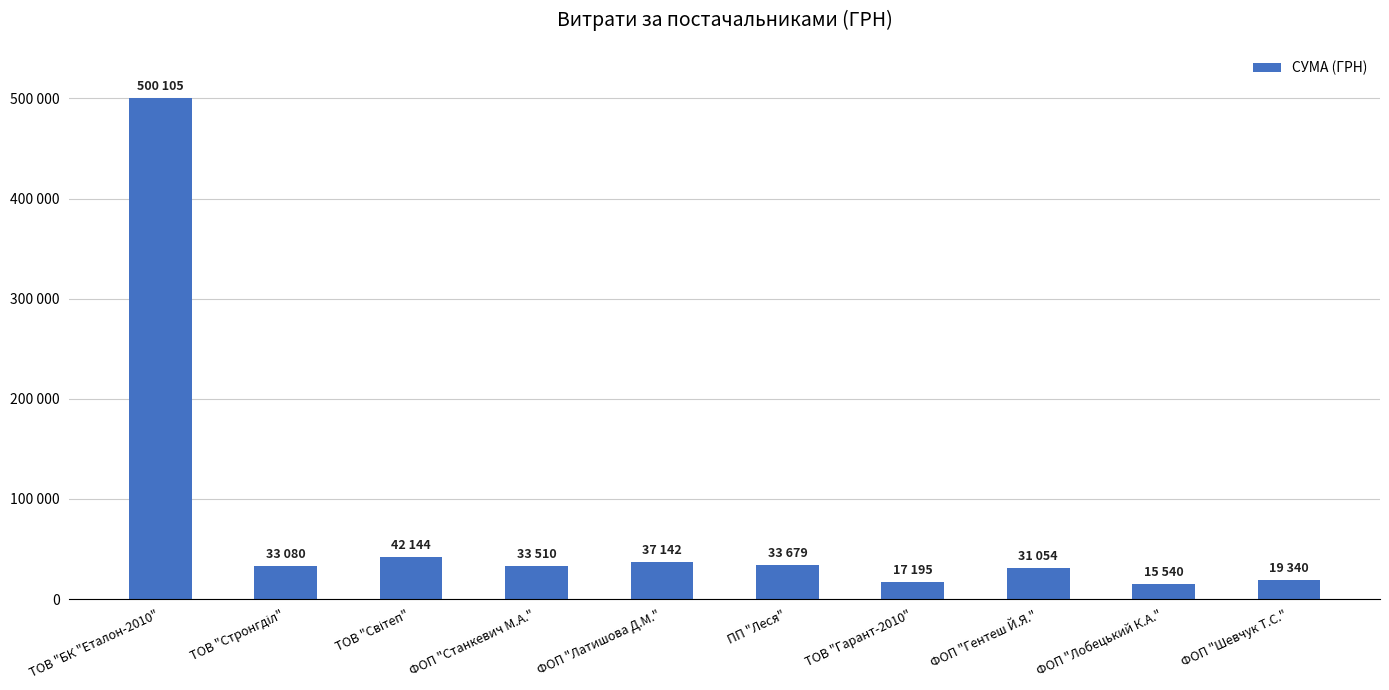

Are the bars horizontal?

No